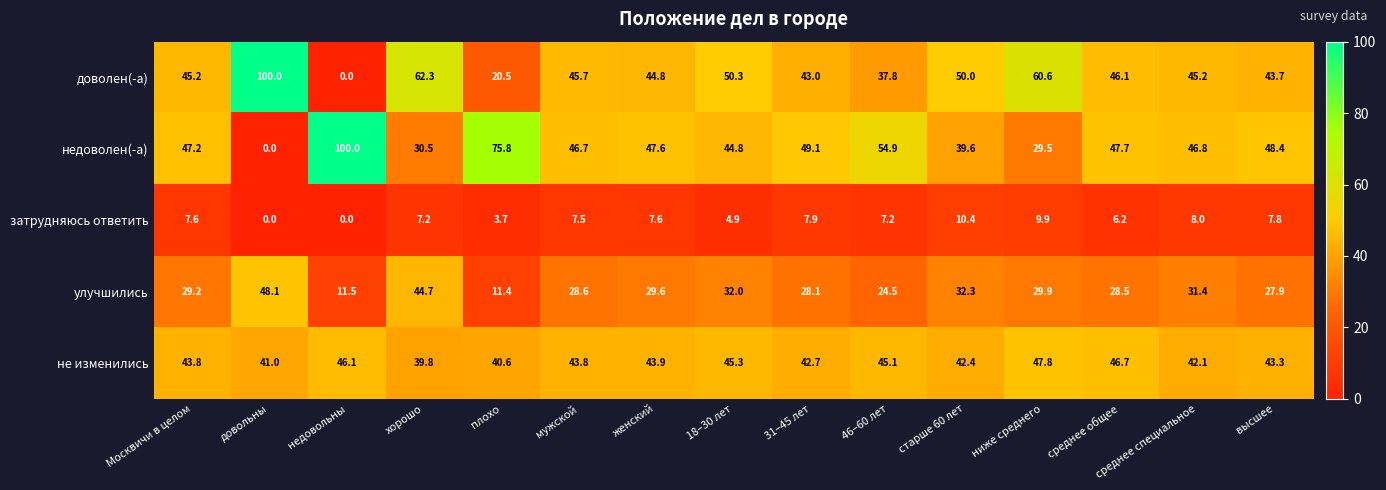

Count the number of categories in the chart.

15